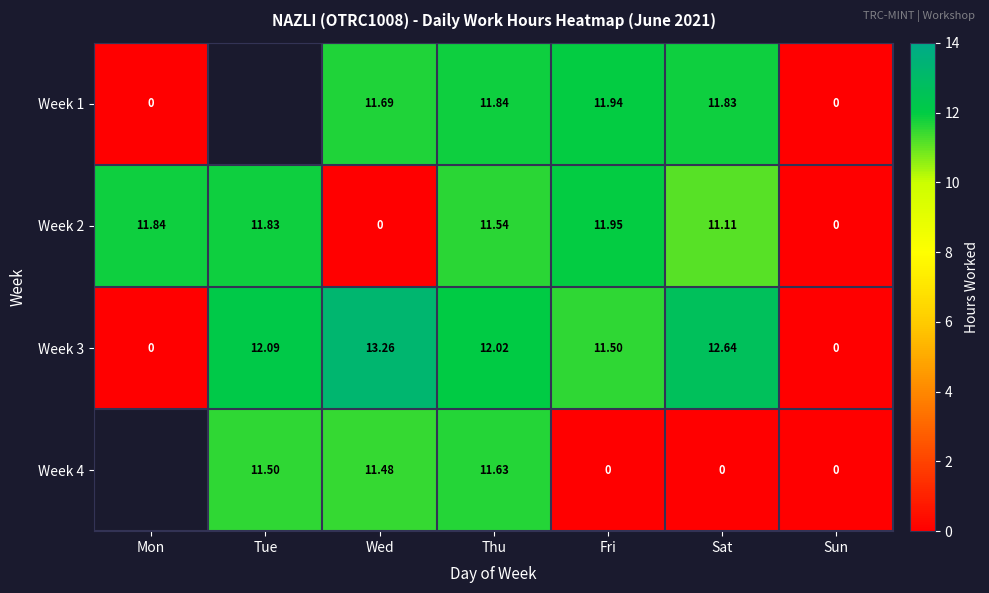

Which has a higher value, Fri or Sat?

Fri